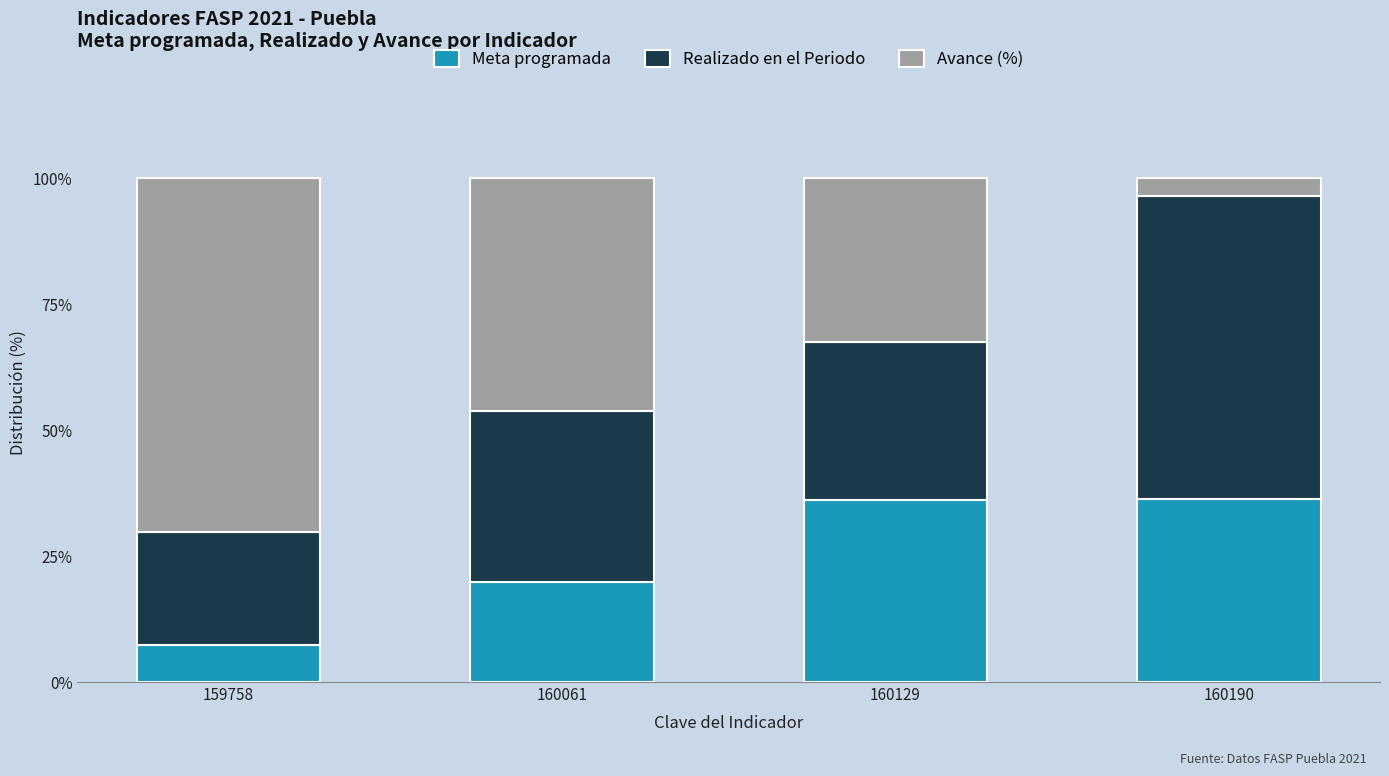

How many values in the Meta programada series are below 36?

2